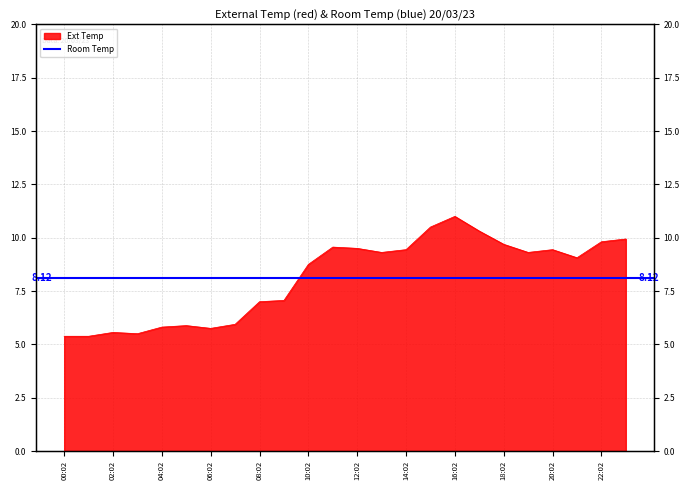

What is the change in value from 06:02 to 11:02?

+3.8